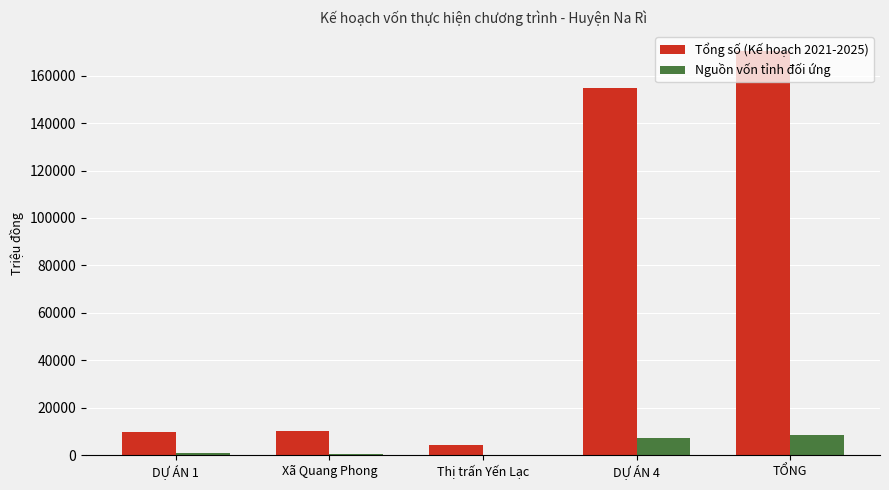

At which category is the sum across all series the highest?

TỔNG